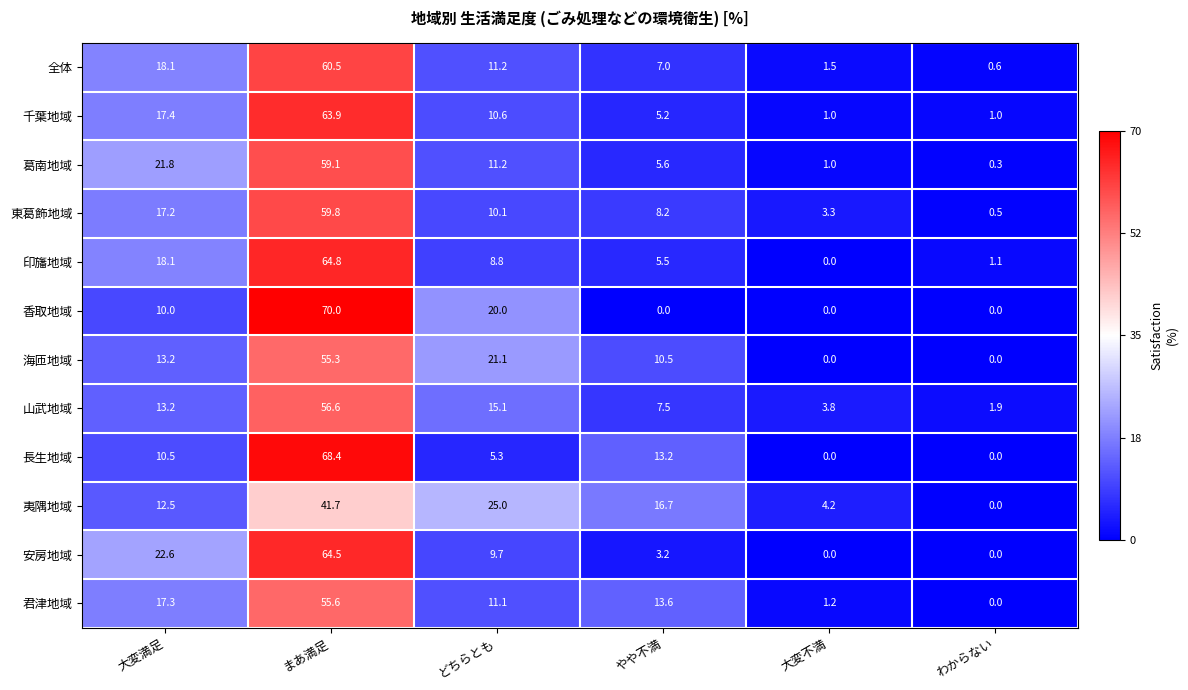

Which category has the highest value across all series?

まあ満足